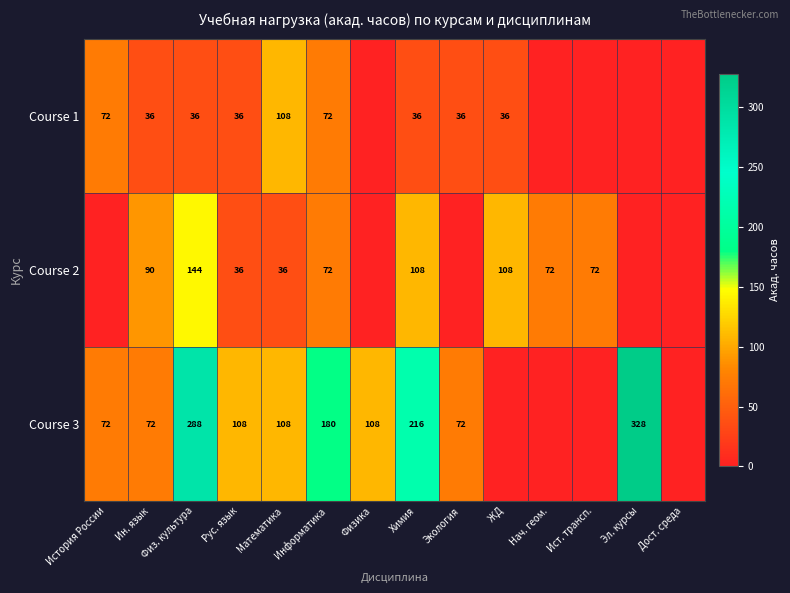

Which series changed the most between Математика and Химия?

Course 3